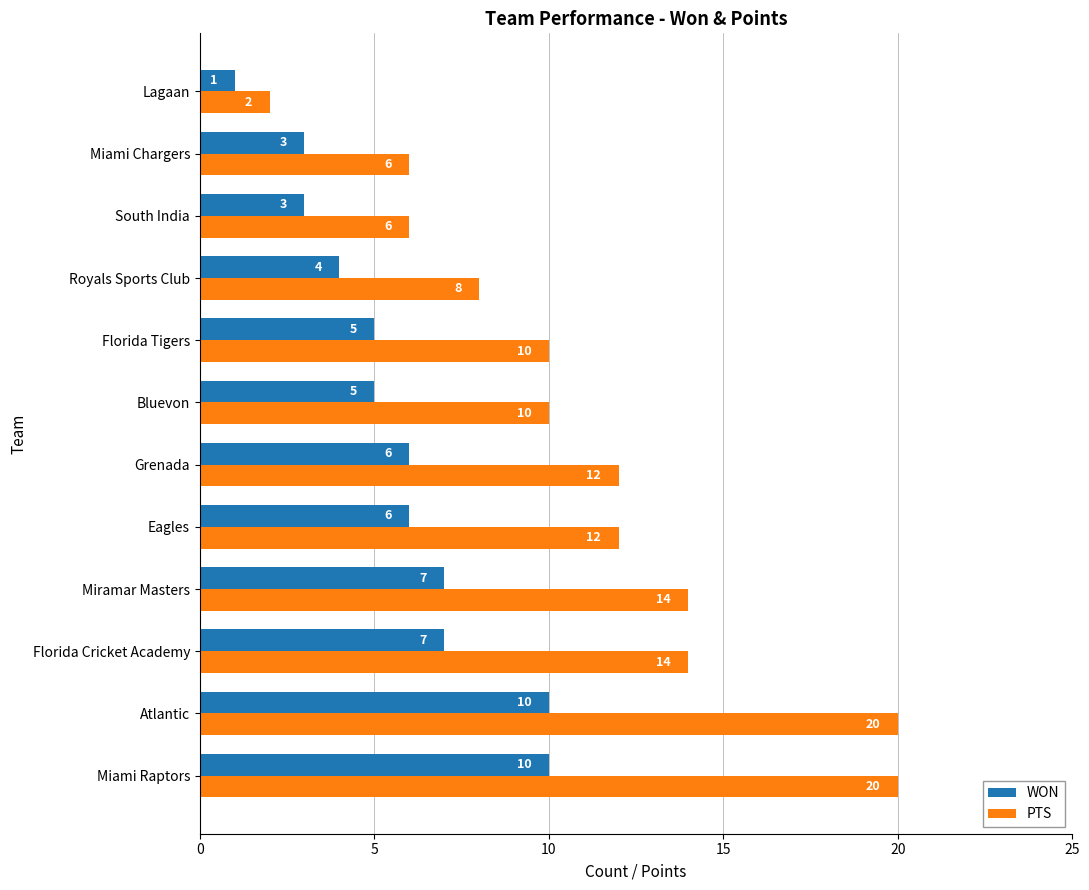

What is the total value across all series at Florida Tigers?

15